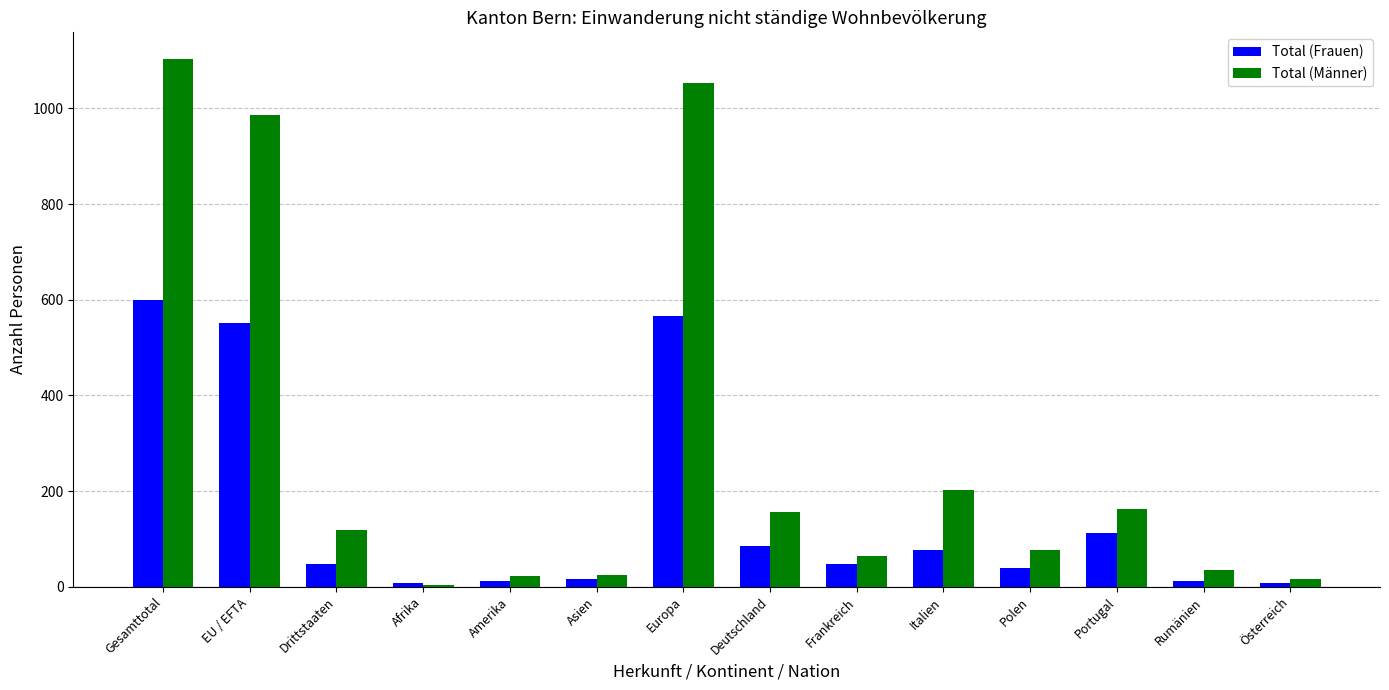

Between Deutschland and Polen, which series saw the biggest shift?

Total (Männer)